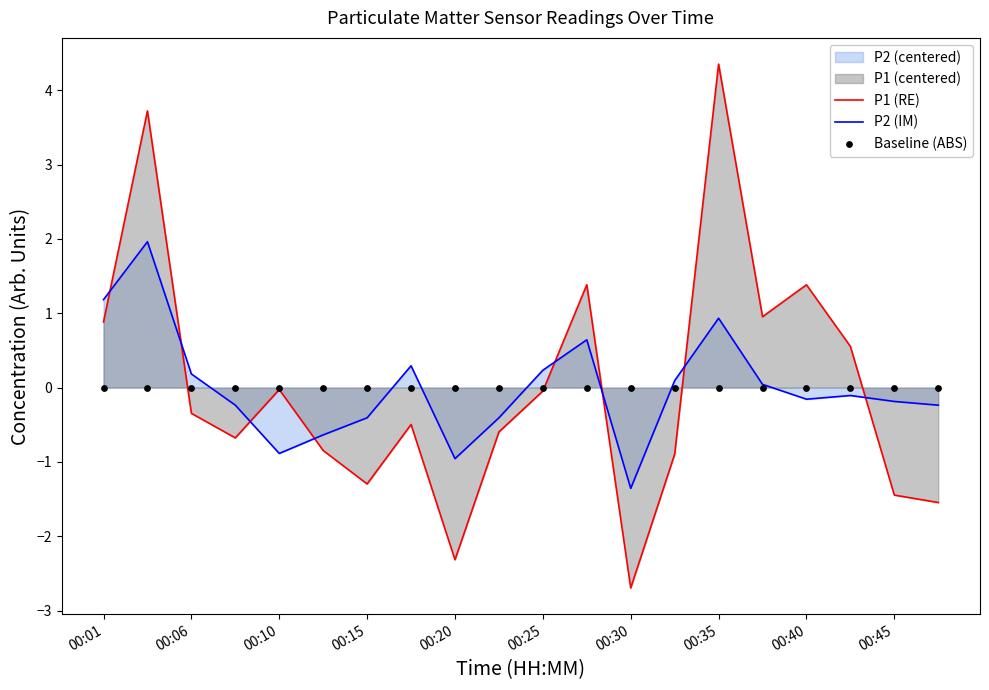

Which series contains the lowest Y value?

P1 (RE)